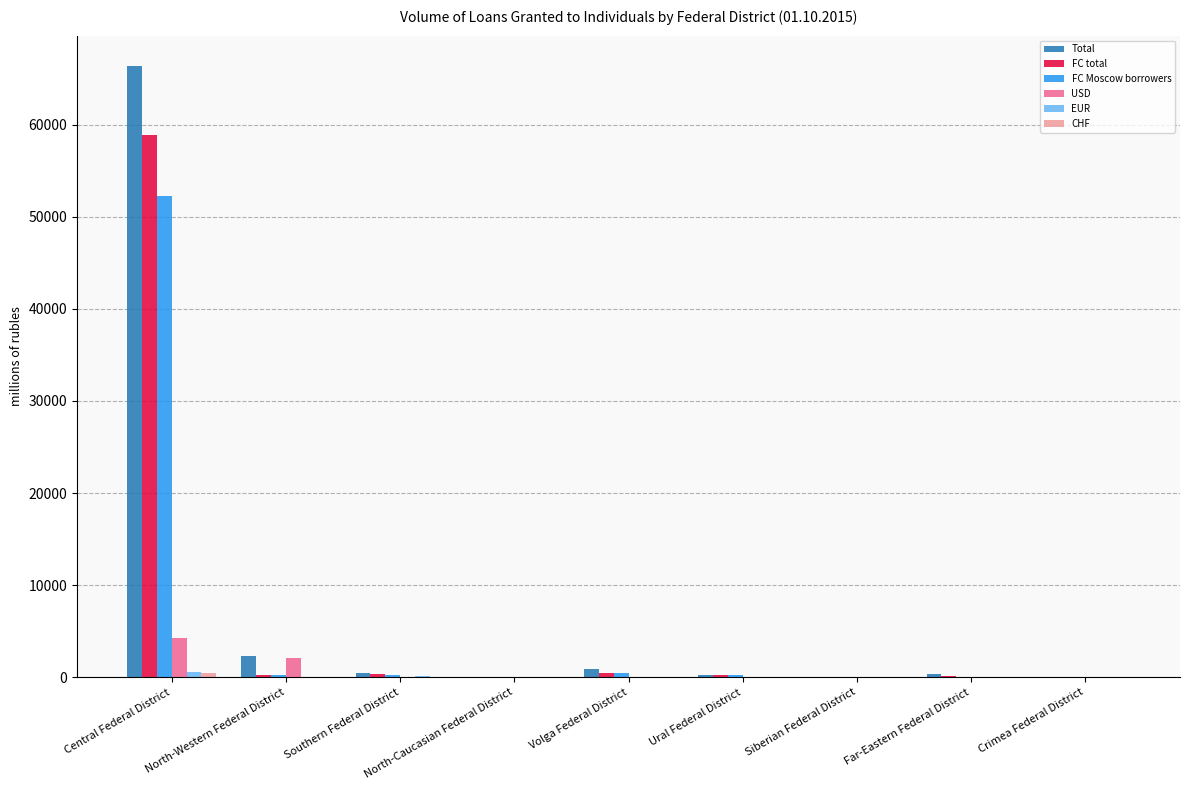

Between Central Federal District and North-Caucasian Federal District, which series saw the biggest shift?

Total